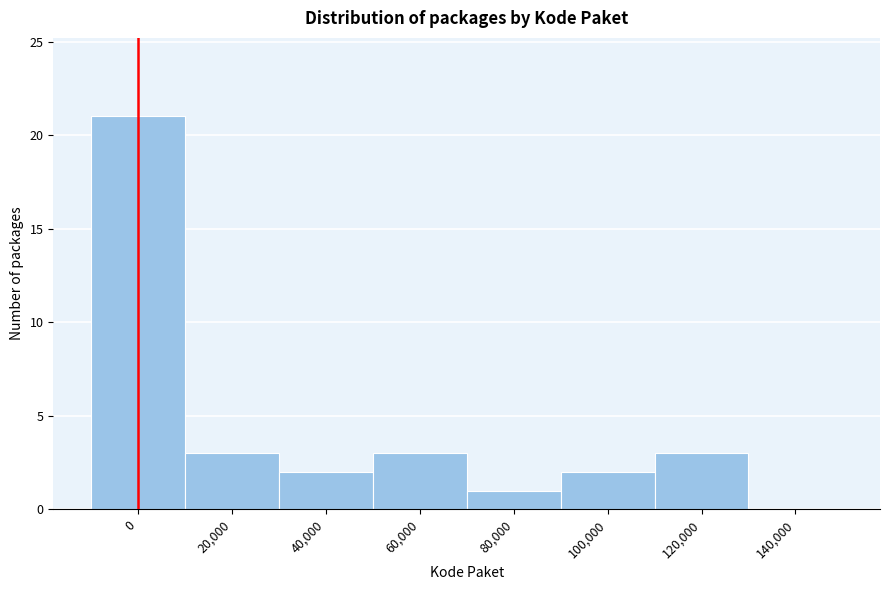

Reading right to left, what are all the values shown in this chart?

140,000=0	120,000=3	100,000=2	80,000=1	60,000=3	40,000=2	20,000=3	0=21